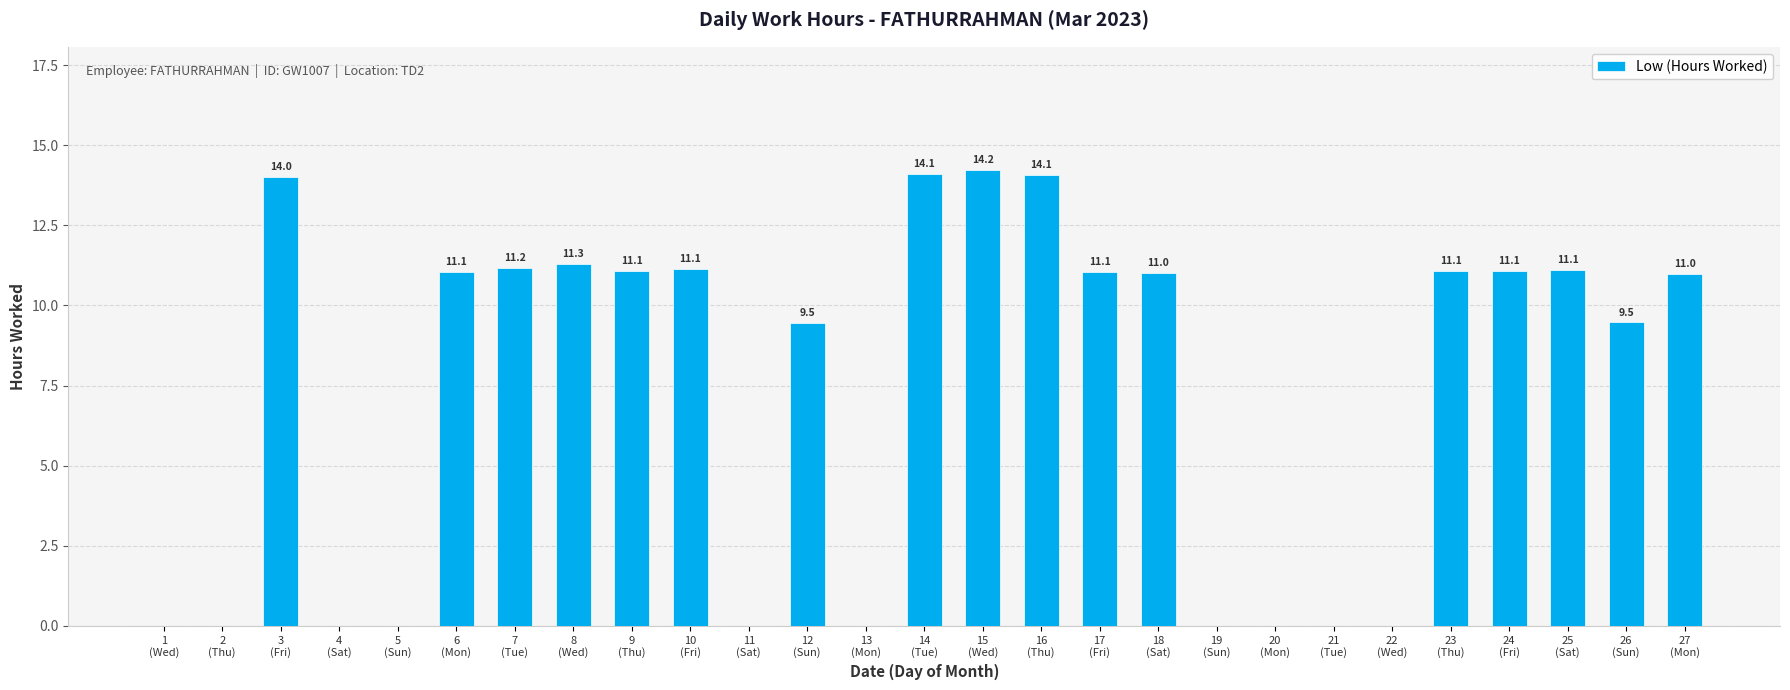

What is the greatest value displayed?

14.2